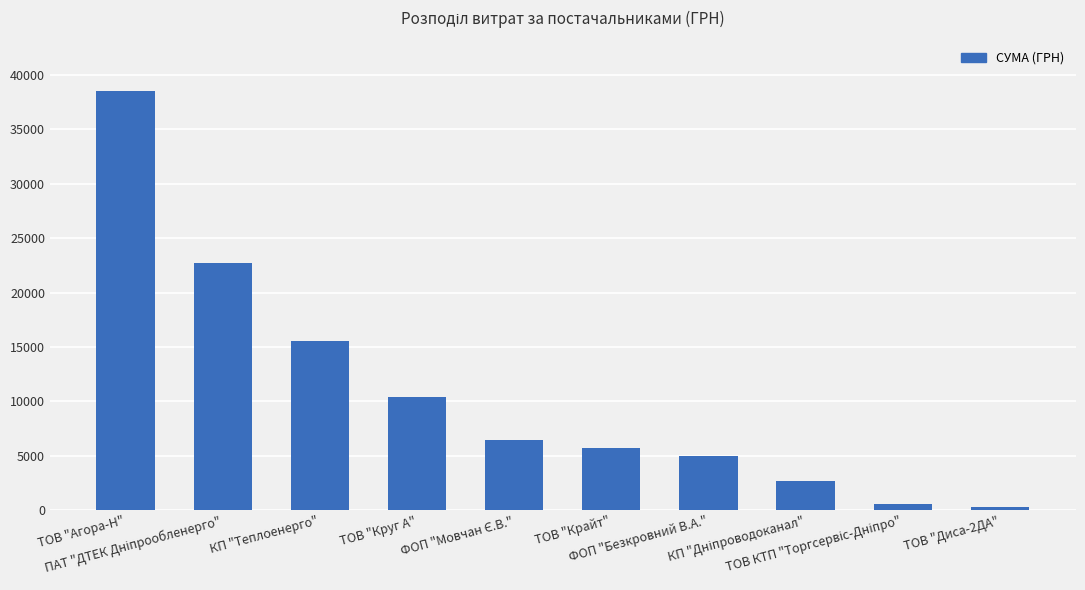

What is the label of the 4th bar from the right?

ФОП "Безкровний В.А."